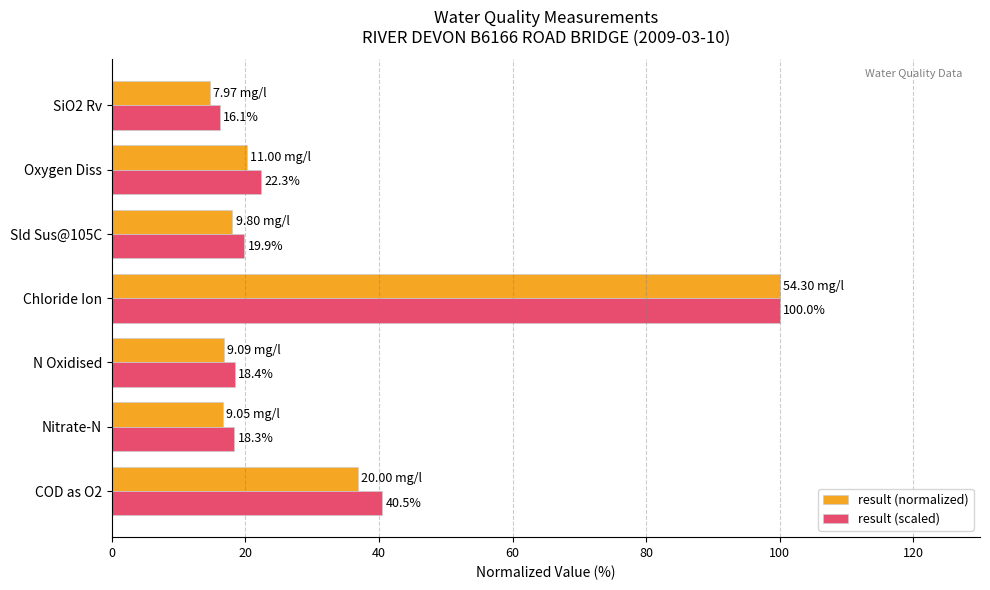

At which label does result (normalized) reach its peak?

Chloride Ion